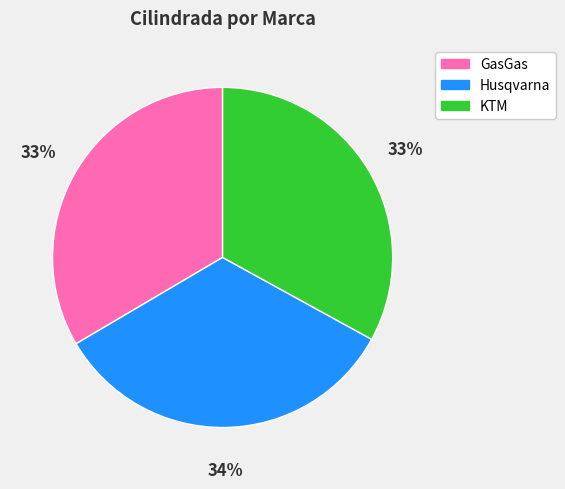

What percentage is the GasGas slice, to the nearest percent?

33%